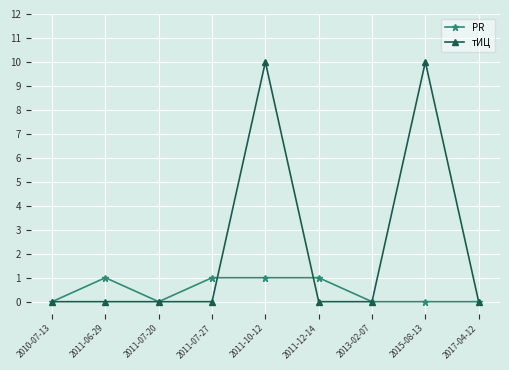

Does the chart display data point markers on the line(s)?

Yes